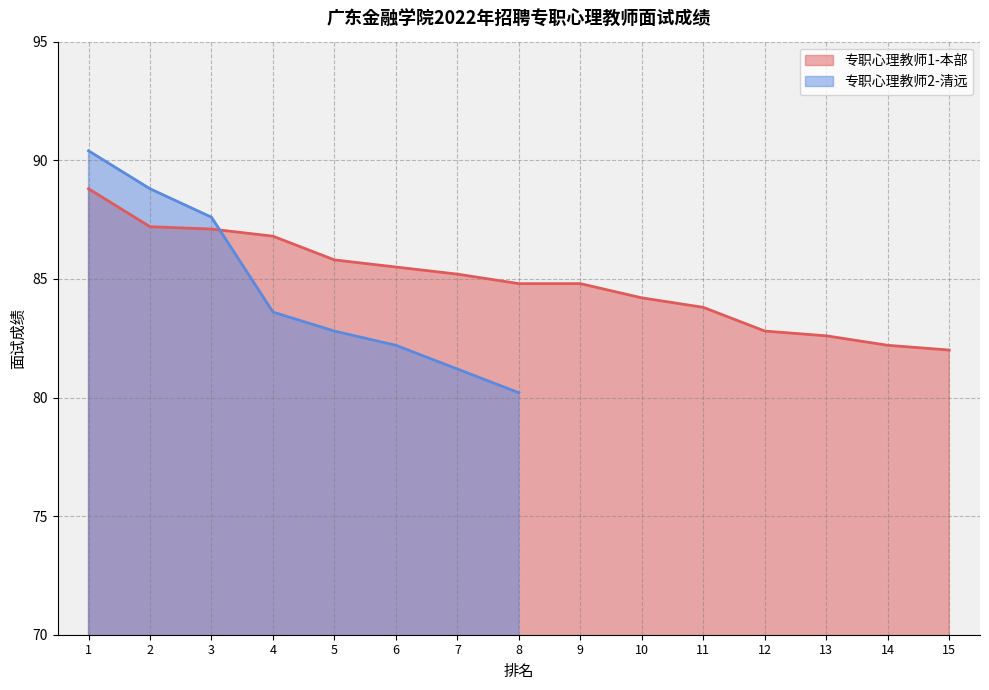

Reading left to right, what are all the values shown in this chart?

1=88.8	2=87.2	3=87.1	4=86.8	5=85.8	6=85.5	7=85.2	8=84.8	9=84.8	10=84.2	11=83.8	12=82.8	13=82.6	14=82.2	15=82.0